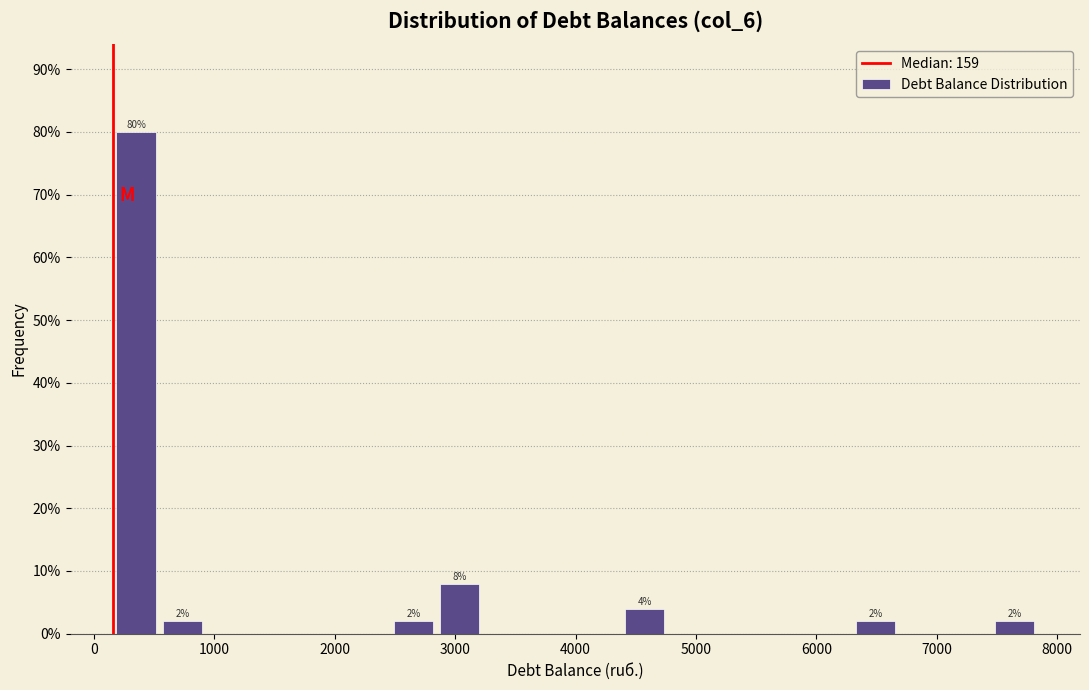

Read against the x-axis, roughly where is the centre of the tallest bar?

300